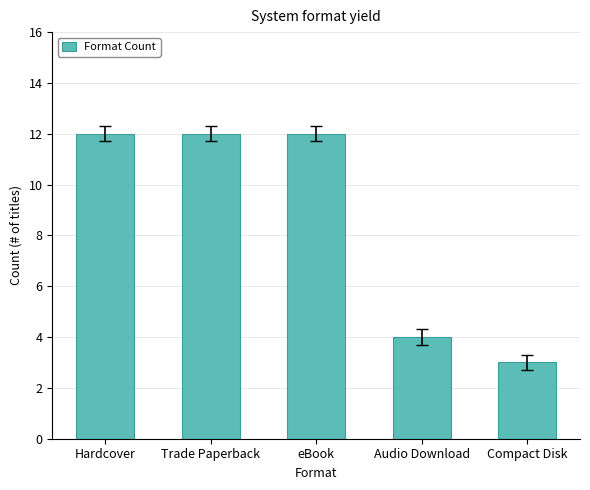

What is the greatest value displayed?

12